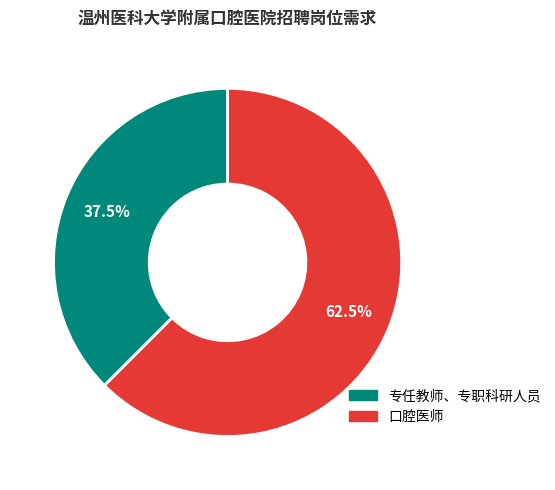

To the nearest percent, what is the average slice percentage?

50%